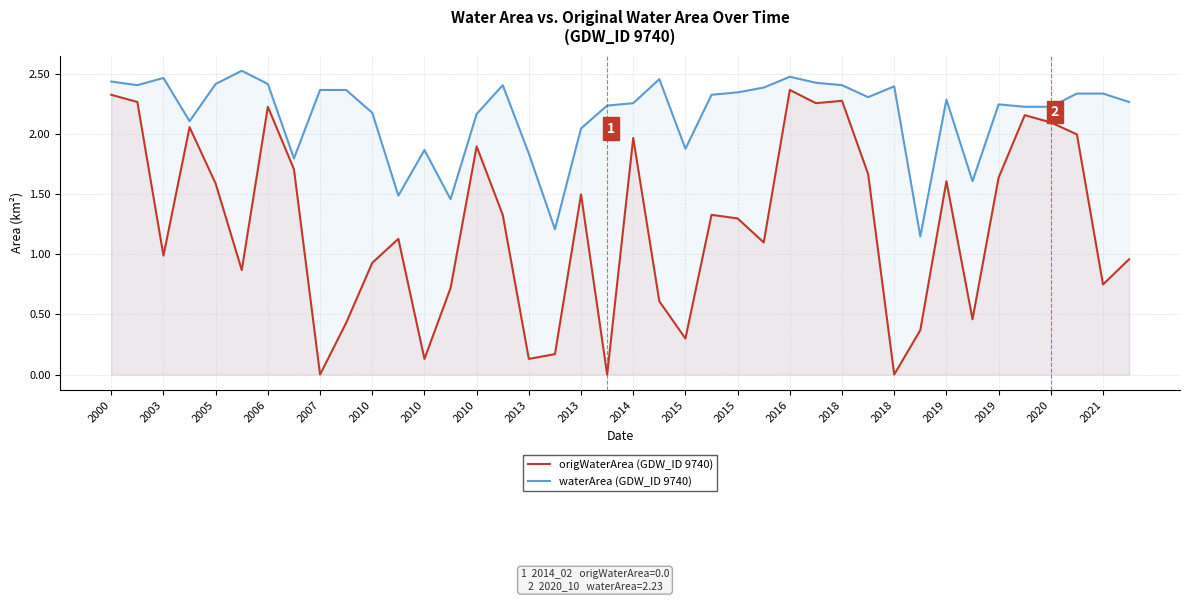

What is the value of the waterArea (GDW_ID 9740) point at the 38th from the left?

2.3